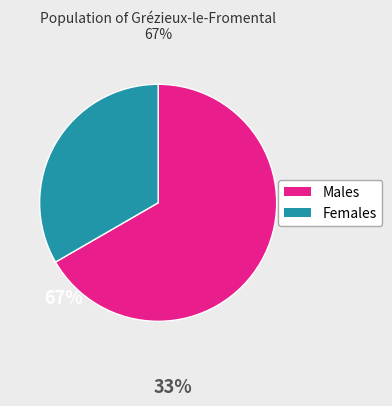

Is there a majority slice in this chart?

Yes